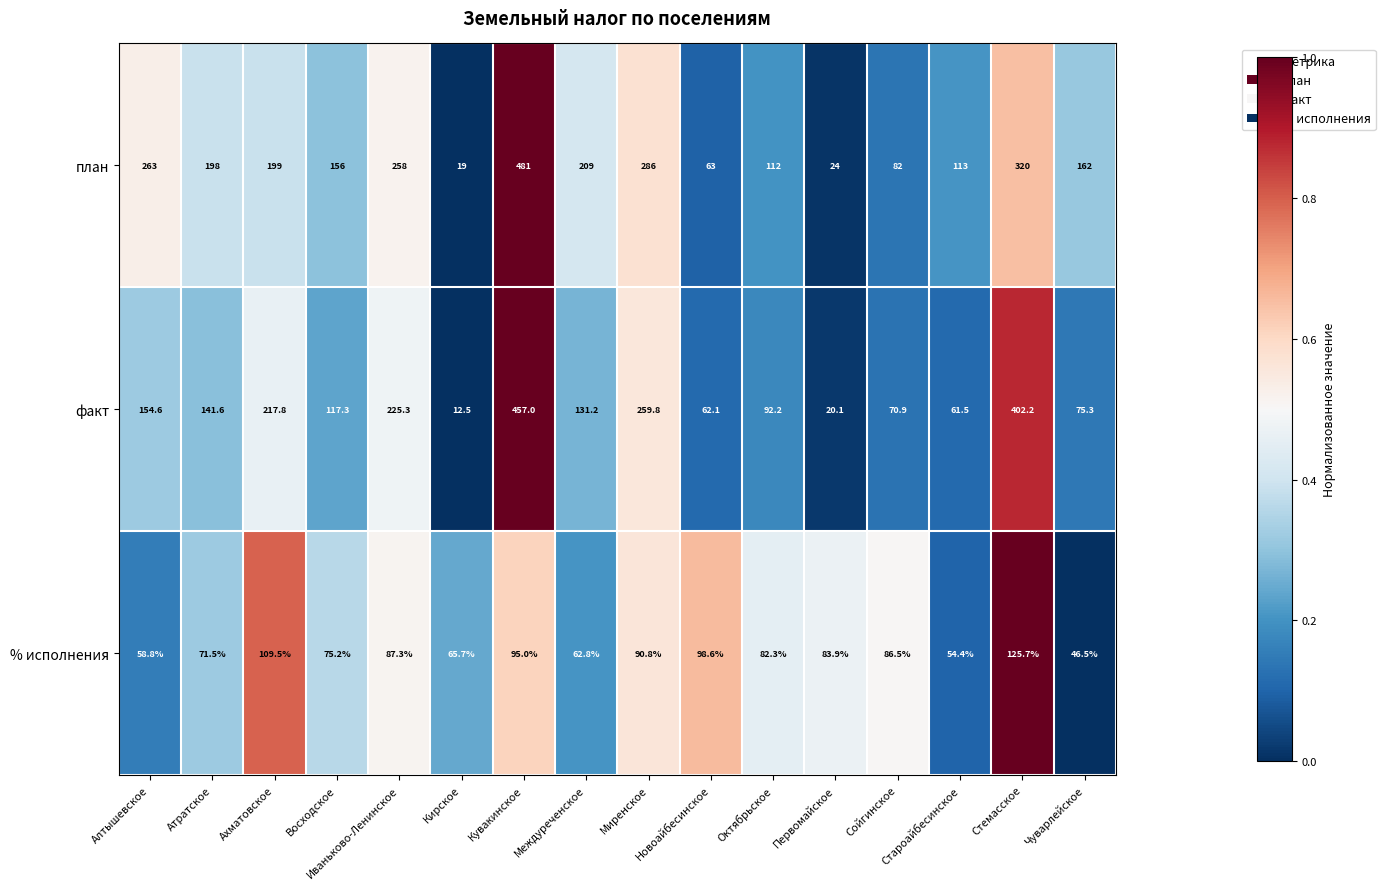

At which label is факт closest to 234?

Иваньково-Ленинское